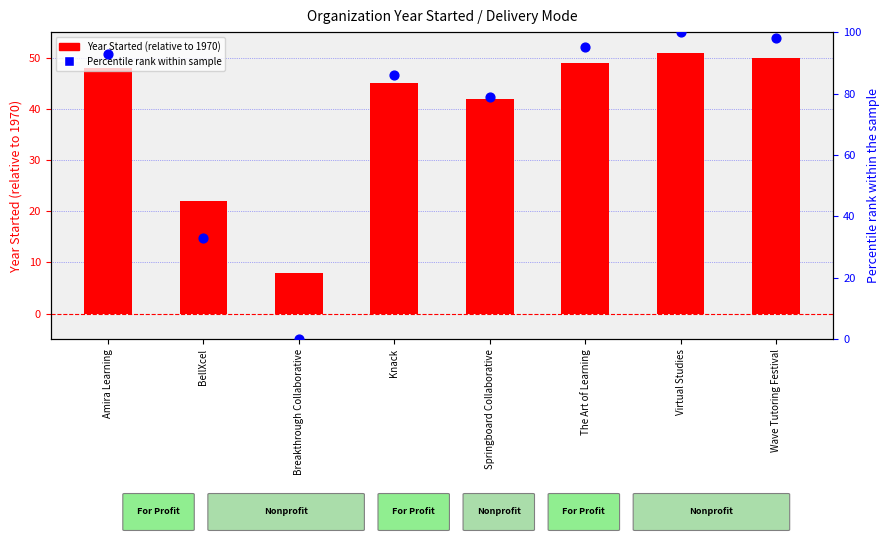

At how many categories does at least one series exceed 20?

7